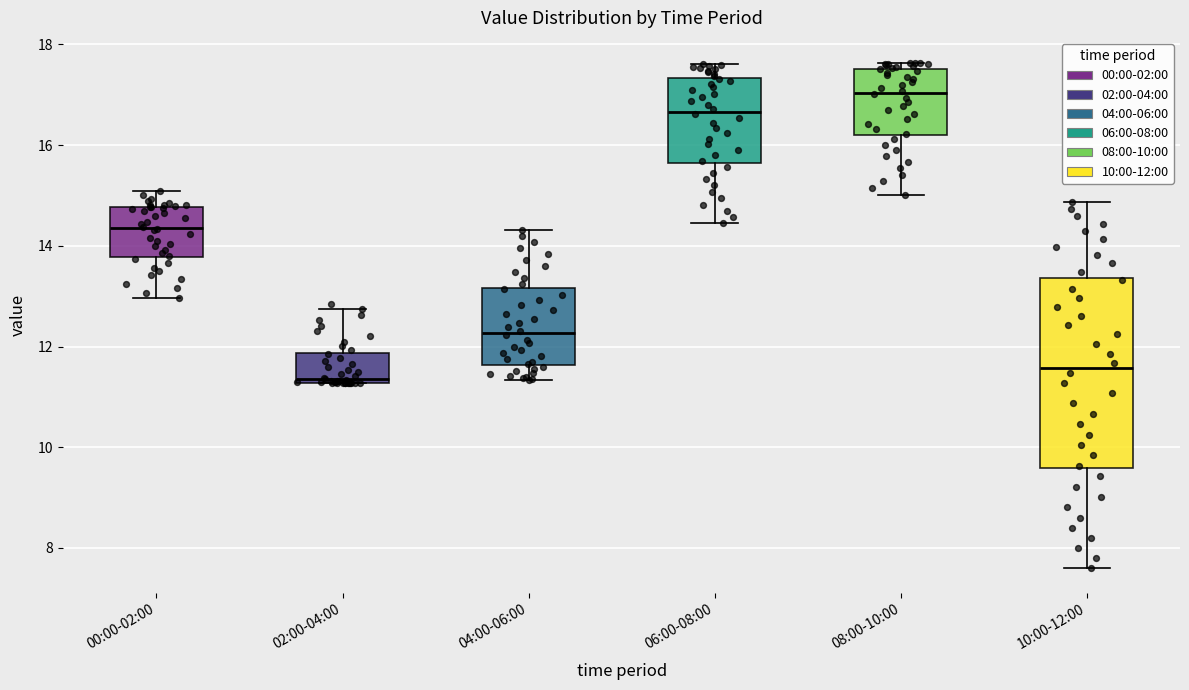

Reading left to right, read every box against the y-axis: the position of its median line, the range the box covers, and the ends of its whiskers. The values are not printed on the chart, so give them approximately, as read against the axis.

00:00-02:00: median 14.4, box 13.8 to 14.8, whiskers 13.0 to 15.0
02:00-04:00: median 11.4, box 11.2 to 11.8, whiskers 11.2 to 12.8
04:00-06:00: median 12.2, box 11.6 to 13.2, whiskers 11.4 to 14.4
06:00-08:00: median 16.6, box 15.6 to 17.4, whiskers 14.4 to 17.6
08:00-10:00: median 17.0, box 16.2 to 17.6, whiskers 15.0 to 17.6 (just above the box's upper edge)
10:00-12:00: median 11.6, box 9.6 to 13.4, whiskers 7.6 to 14.8